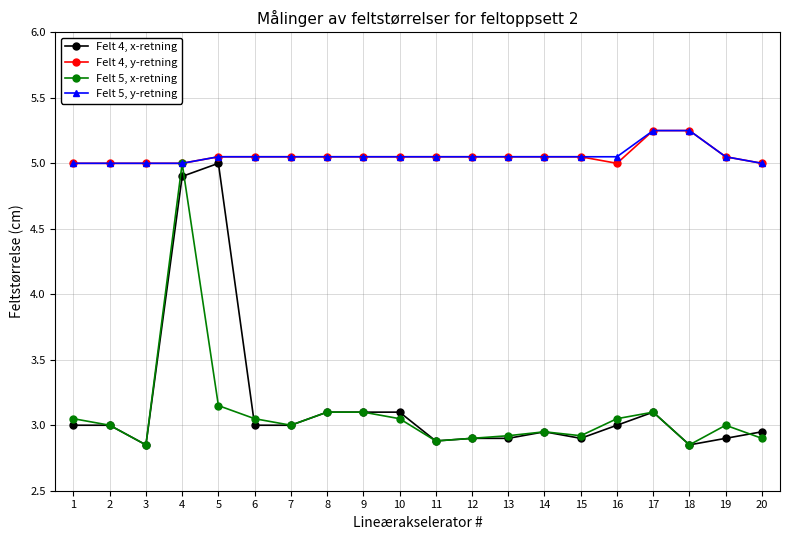

What is the total value across all series at 11?

15.9